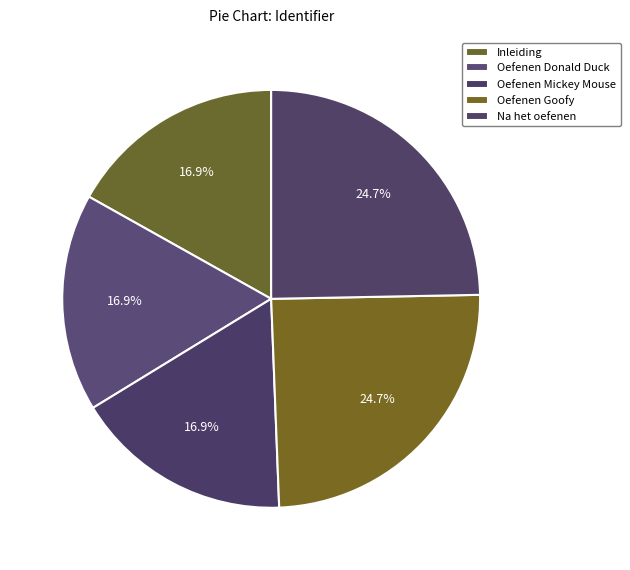

Between Oefenen Goofy and Oefenen Mickey Mouse, which is larger?

Oefenen Goofy